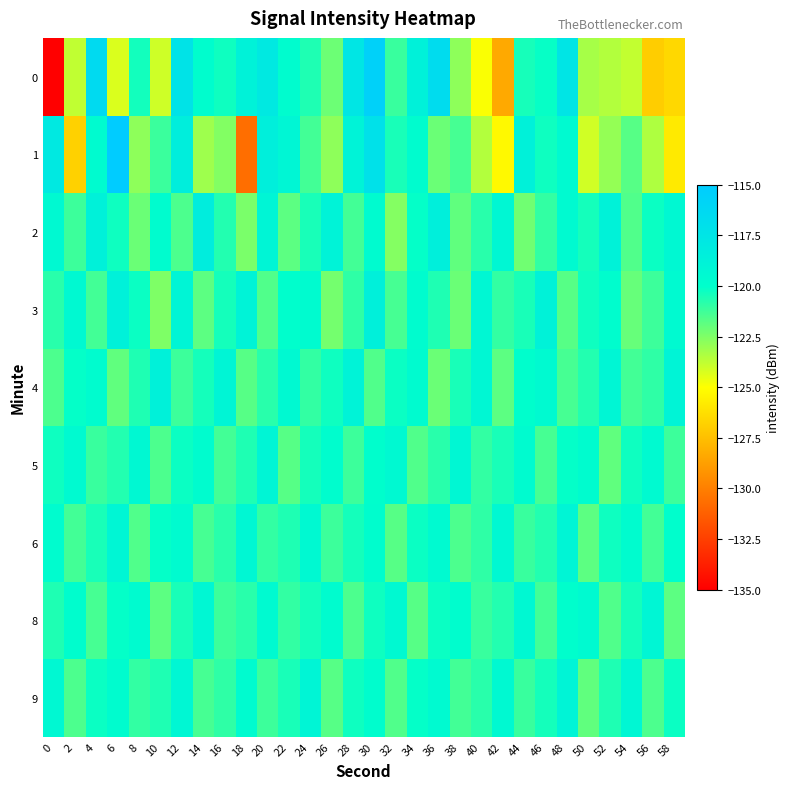

What is the total value across all series at 2?

-1093.7